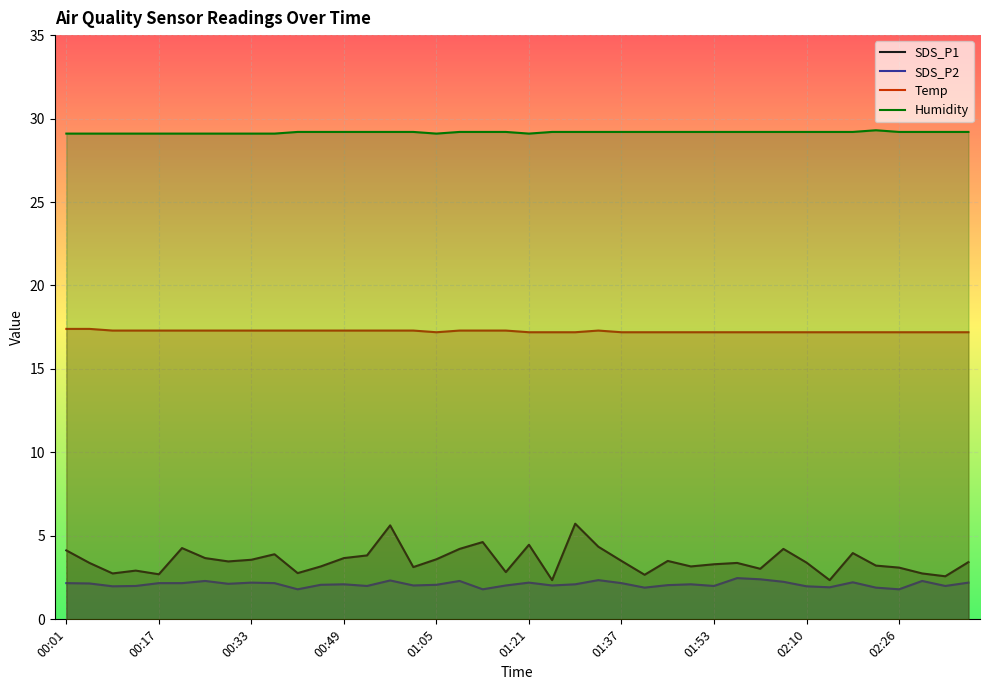

What are all the series names shown in the legend?

SDS_P1, SDS_P2, Temp, Humidity